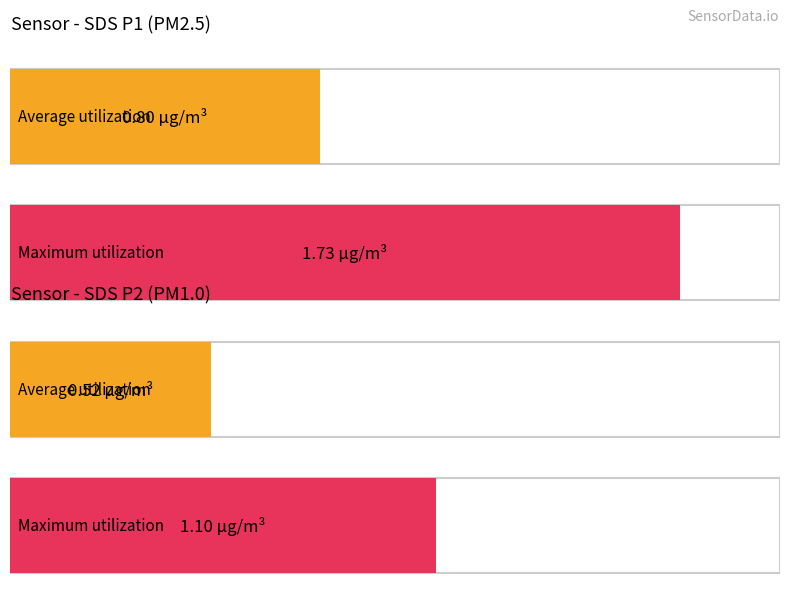

What is the highest value of the SDS_P1 series?

1.7